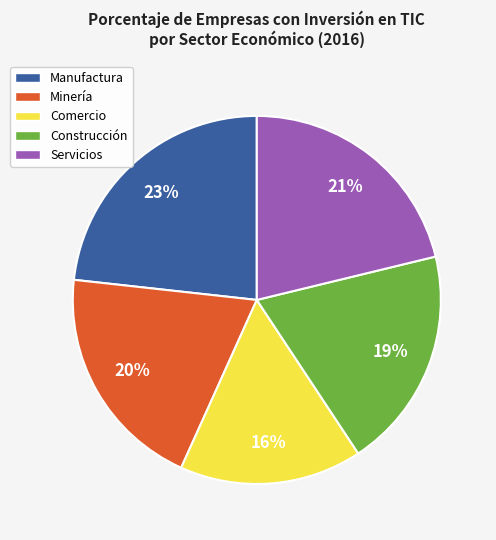

Count the number of slices in the pie.

5